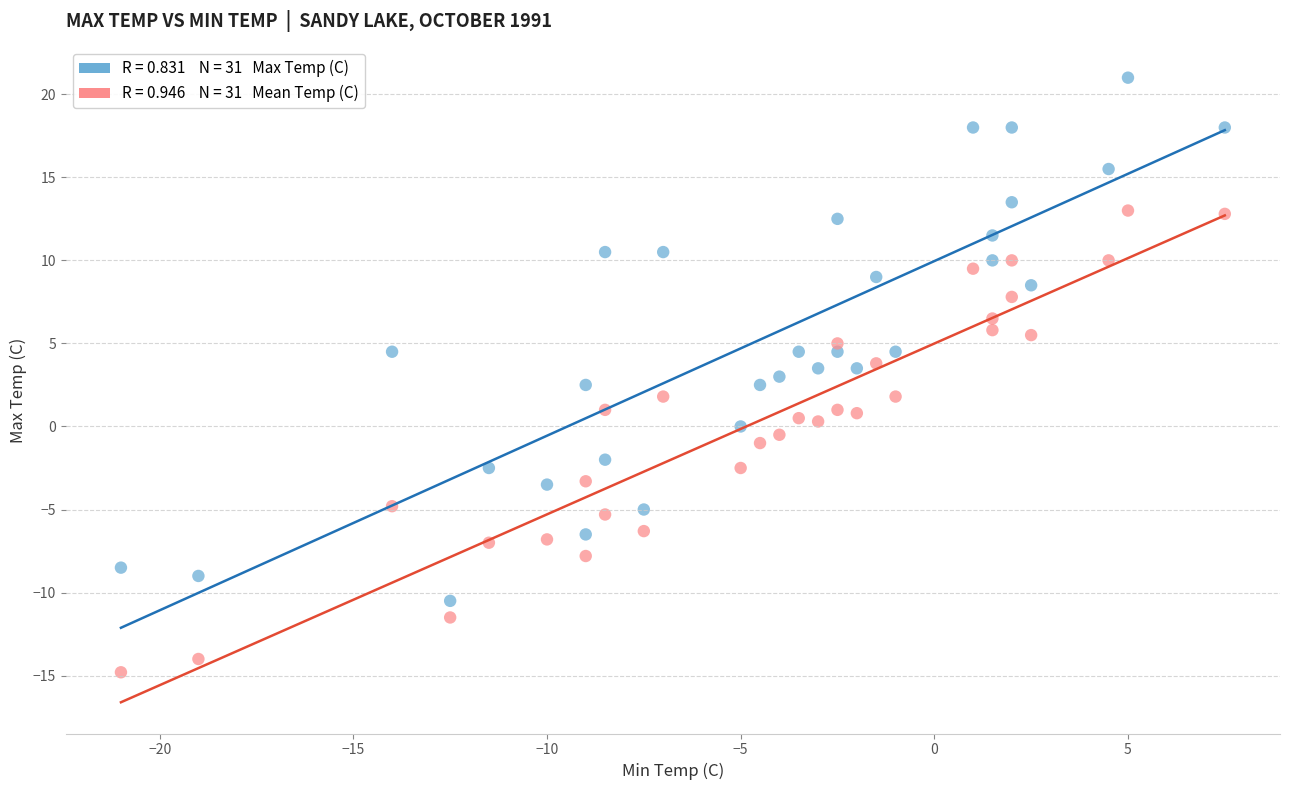

Across all data points, what is the range of X values (max minus min)?

28.5